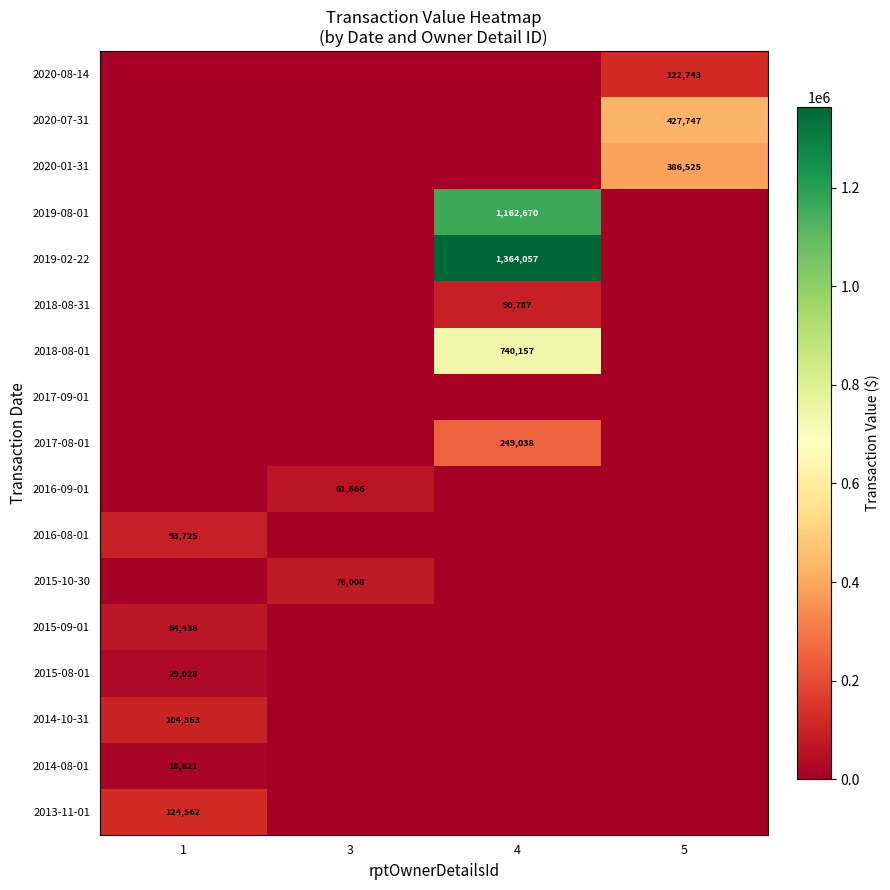

The value of 2013-11-01 at 1 is 76846. True or false?

False